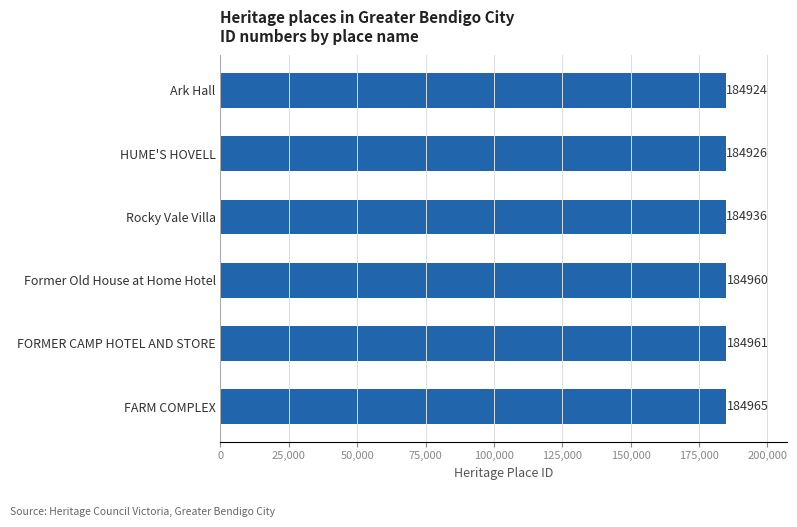

Rank the categories by value from highest to lowest.

FARM COMPLEX, FORMER CAMP HOTEL AND STORE, Former Old House at Home Hotel, Rocky Vale Villa, HUME'S HOVELL, Ark Hall